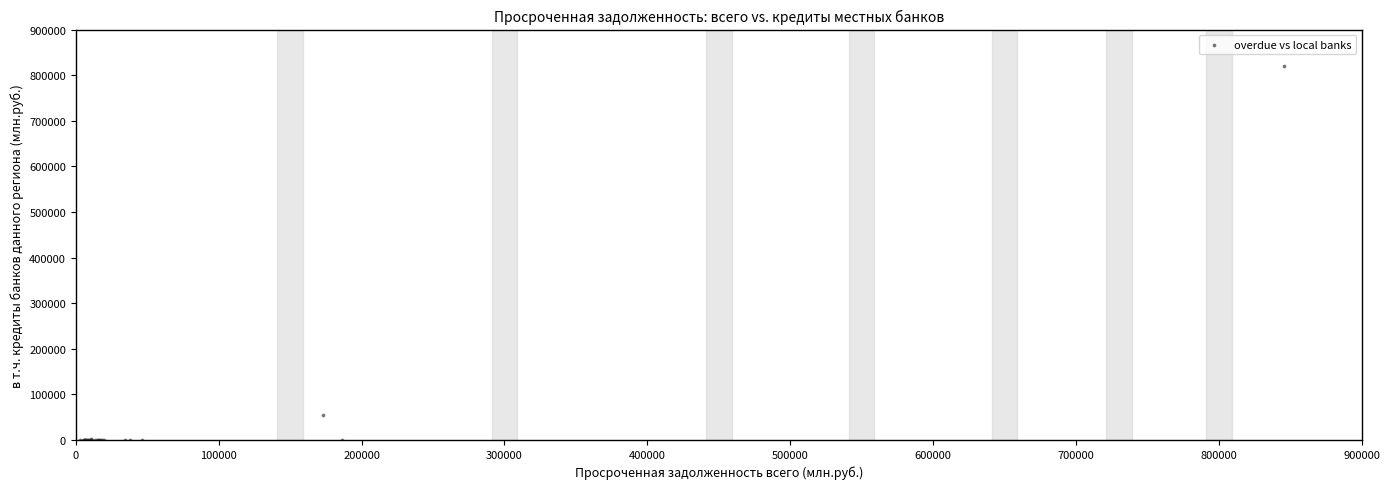

What Y value in the scatter plot is closest to 410159?

55648